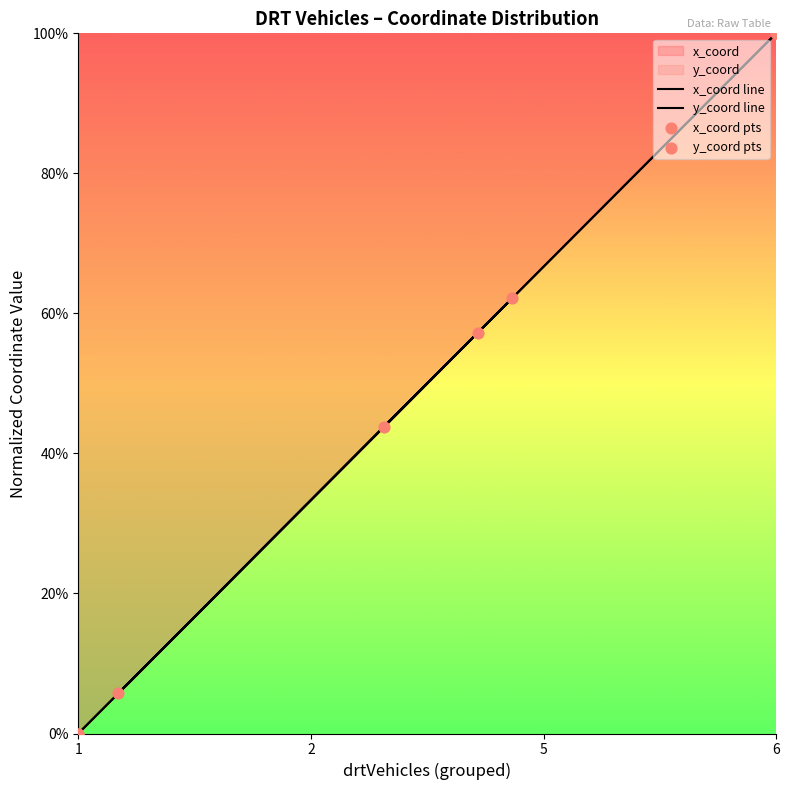

Which series has the largest total across all categories?

x_coord line